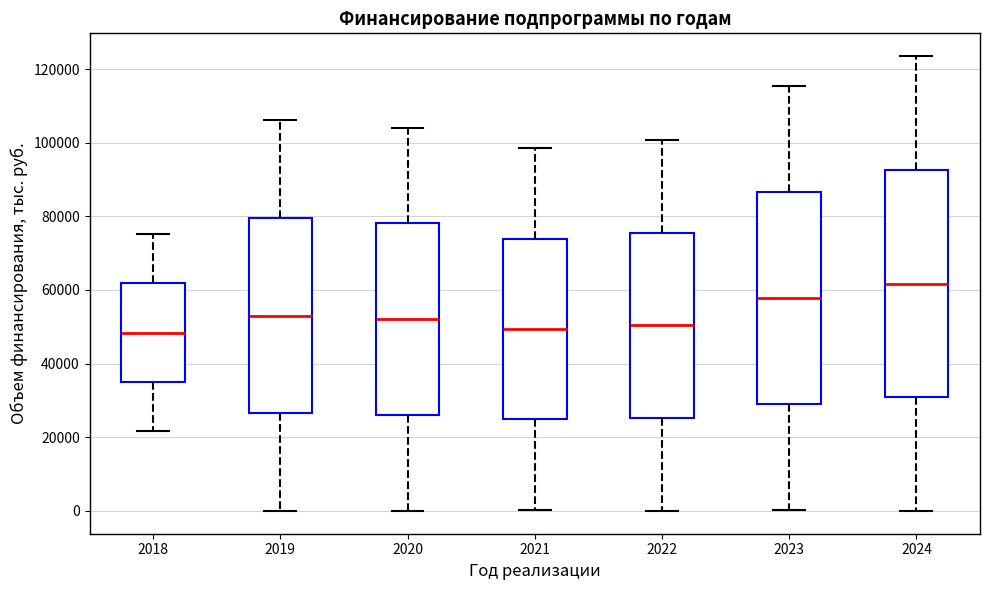

Which box's median line is the highest?

2024